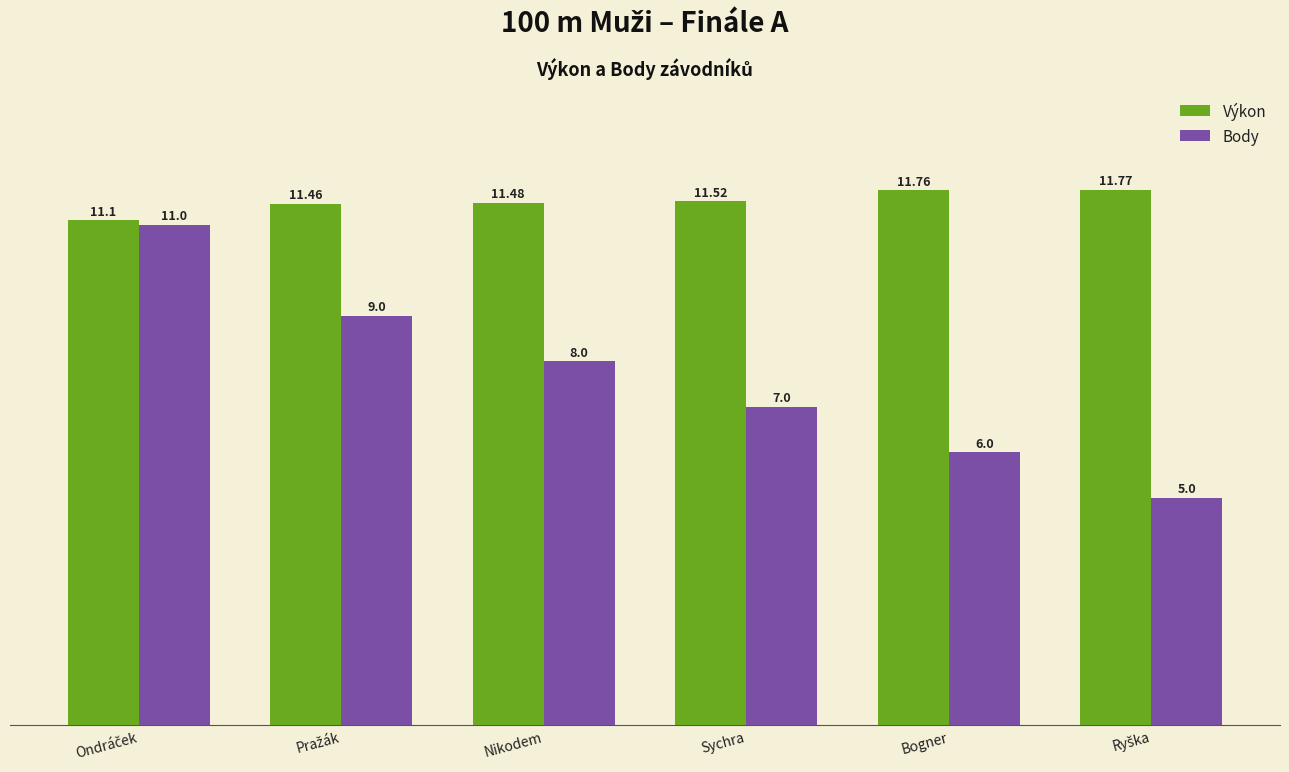

What is the difference between the maximum and minimum values in the Výkon series?

0.7